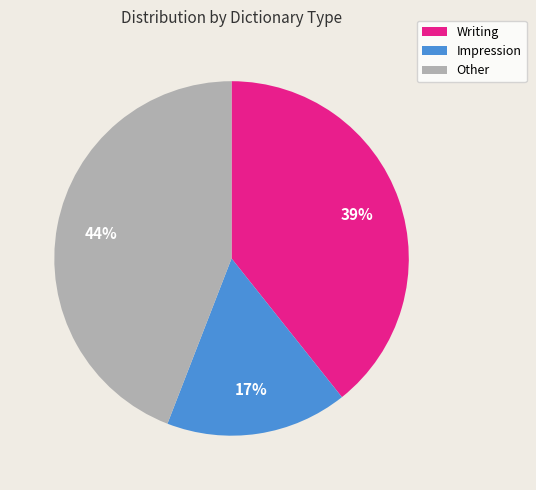

Is there a majority slice in this chart?

No